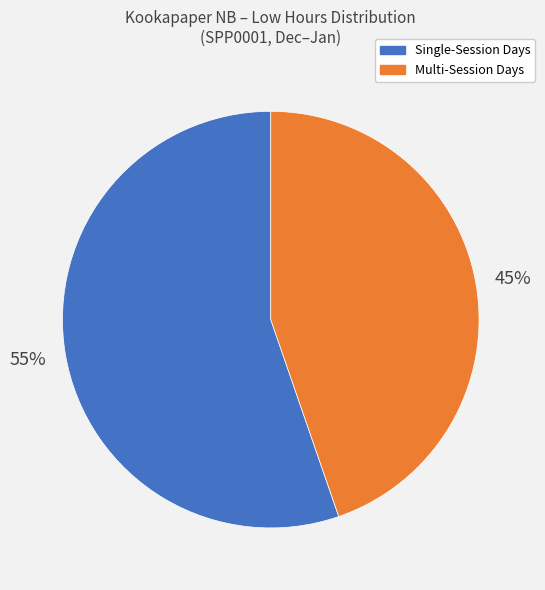

Is there a majority slice in this chart?

Yes